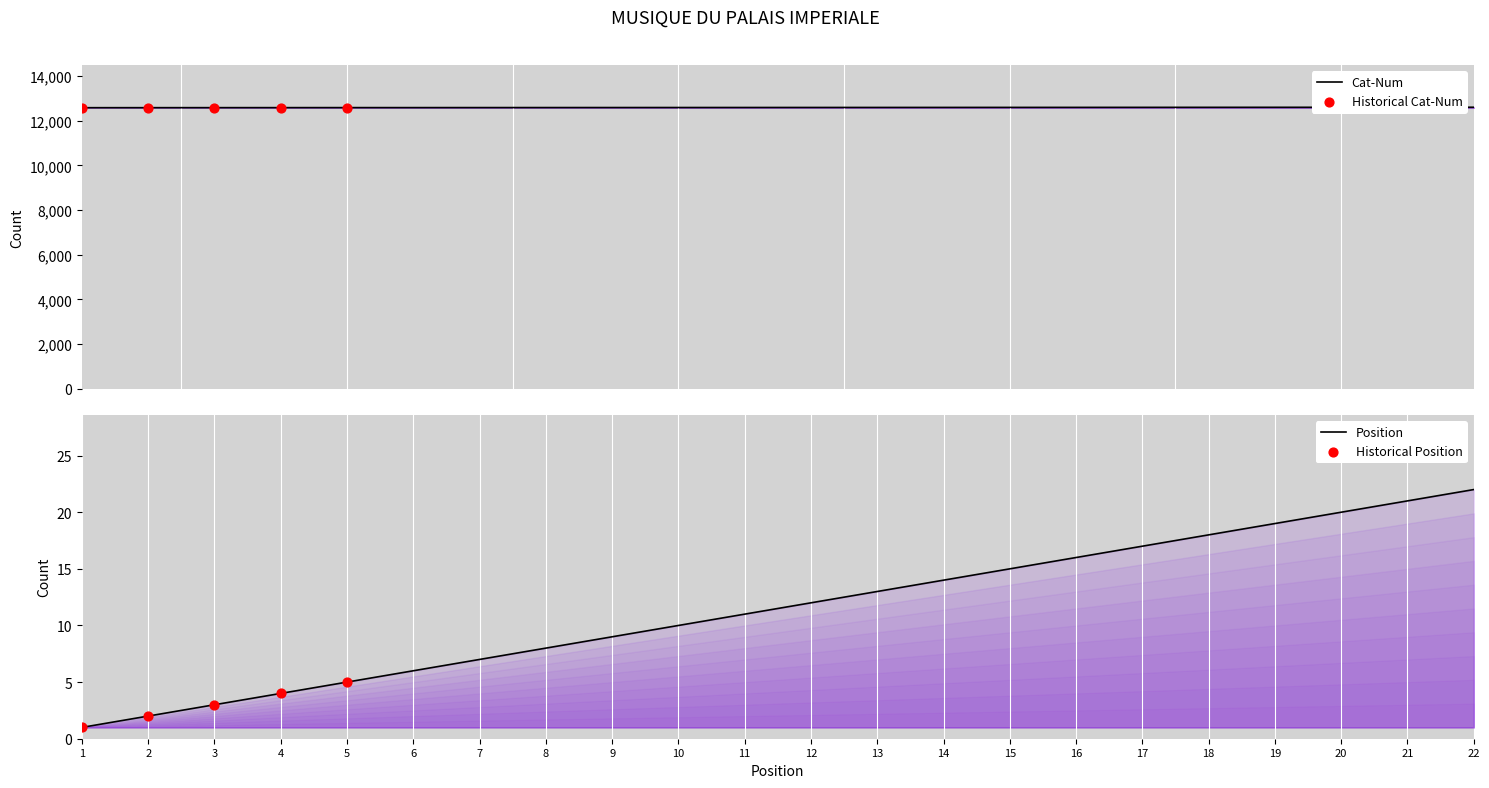

Which series contains the lowest Y value?

position